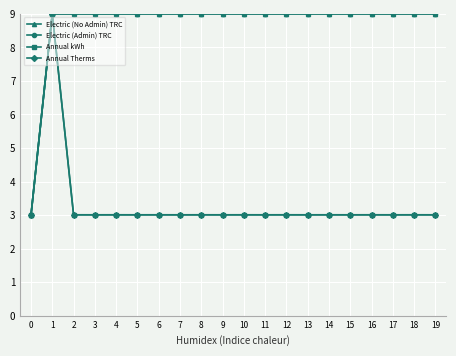

What is the value of the Annual kWh point at the 7th from the left?

3.0